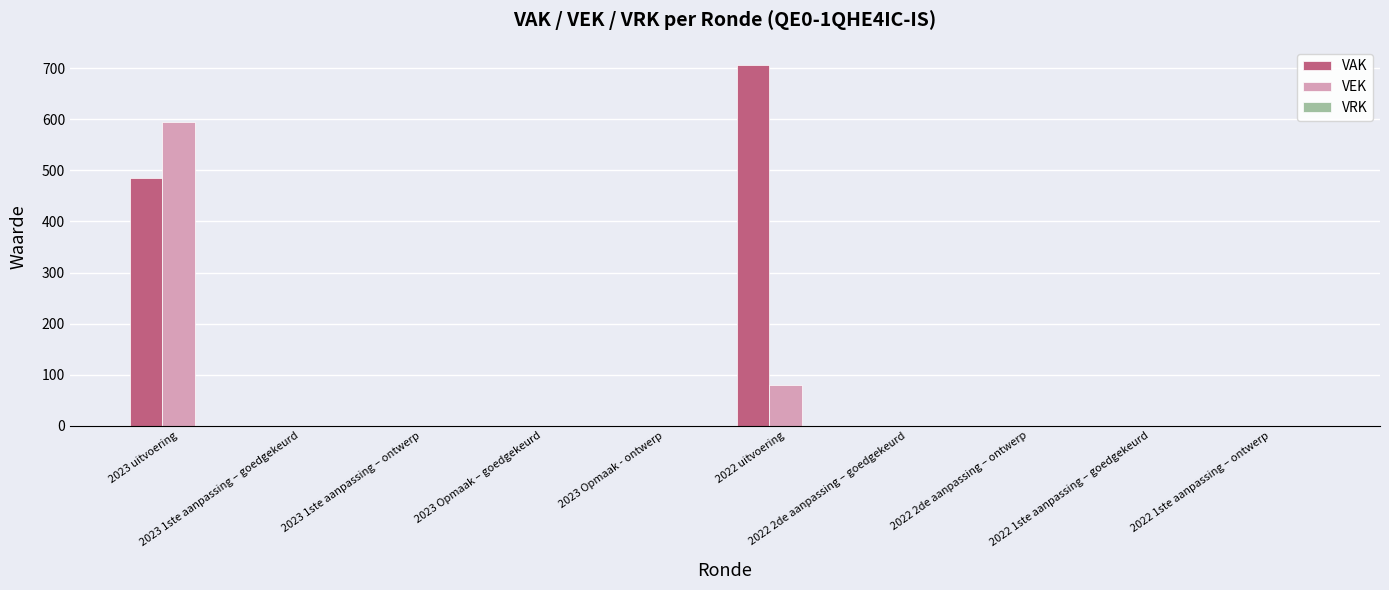

How many groups of bars are there?

10